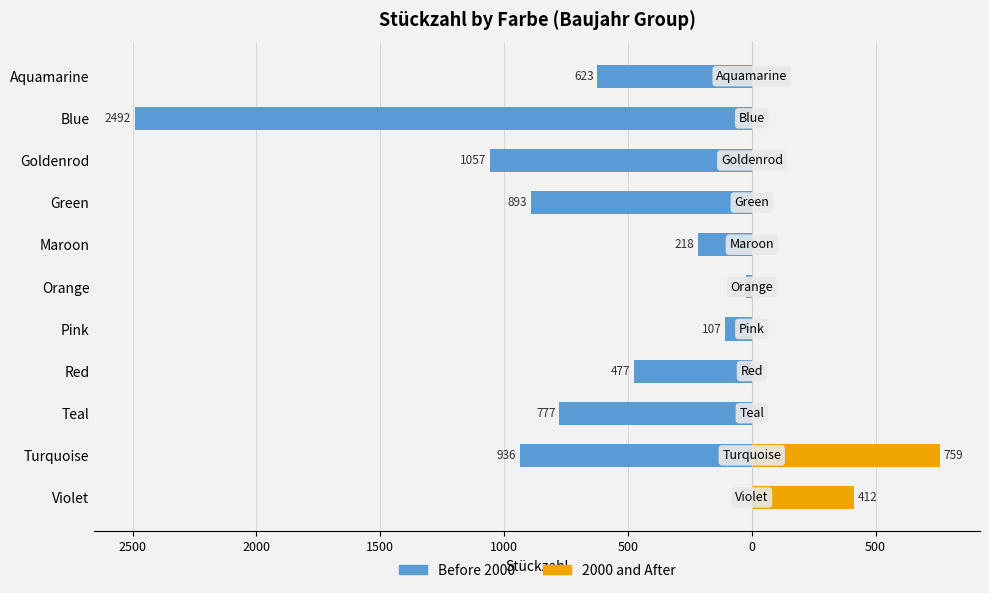

What is the difference between the maximum and minimum values in the 2000 and After series?

759